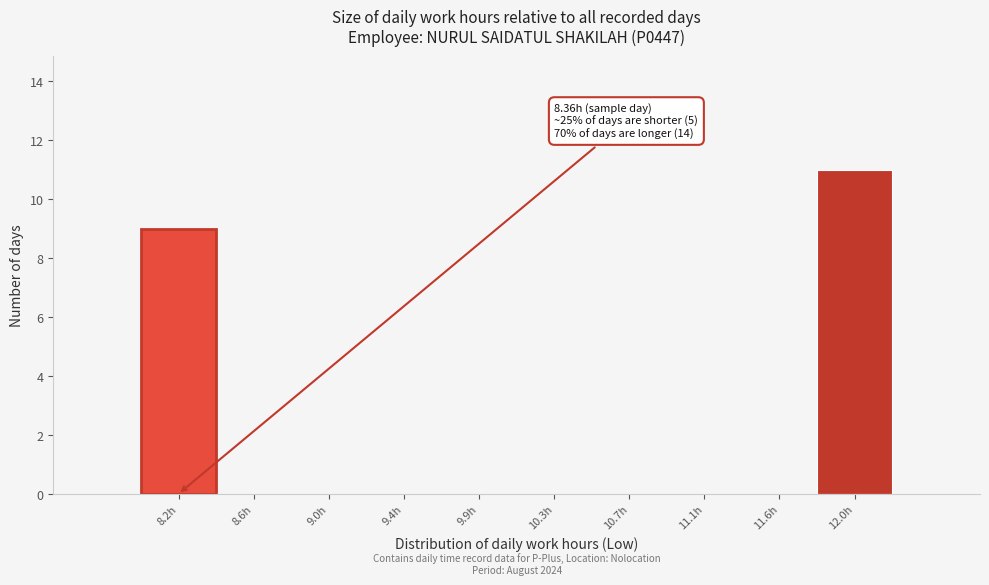

True or false: the data shows -7 at 9.4h.

False